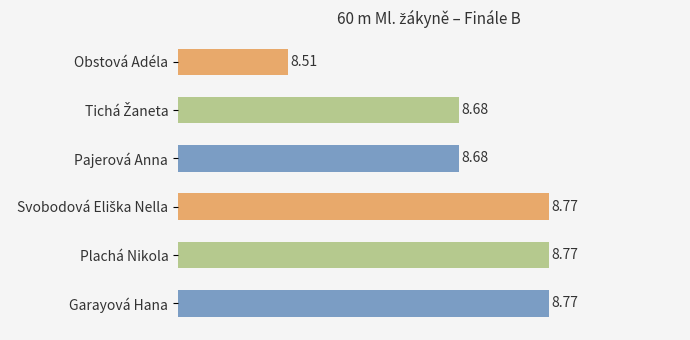

Approximately how many times larger is the value at Pajerová Anna compared to Obstová Adéla?

1.0